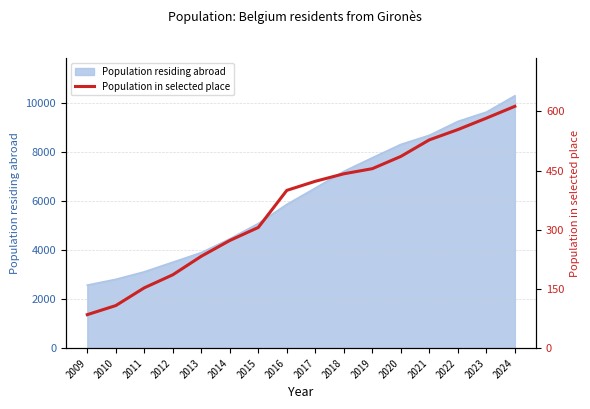

Reading left to right, what are all the values shown in this chart?

2009=85	2010=108	2011=153	2012=186	2013=233	2014=273	2015=306	2016=400	2017=423	2018=442	2019=455	2020=486	2021=528	2022=554	2023=583	2024=613